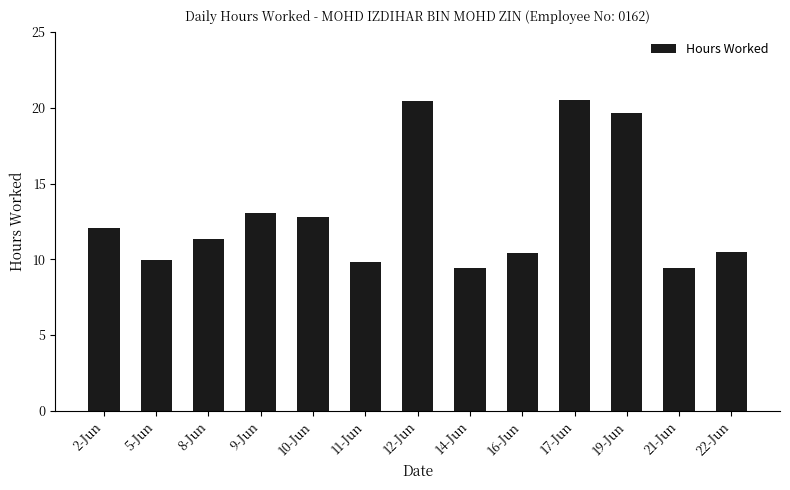

What position from the right is 2-Jun?

13